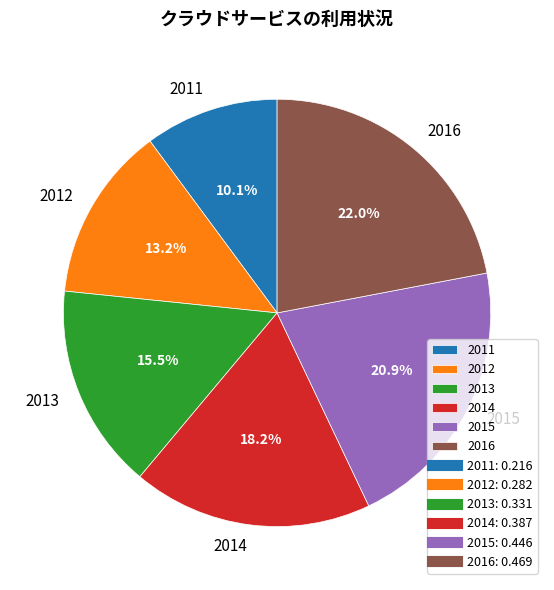

To the nearest percent, what portion does 2014 represent?

18%